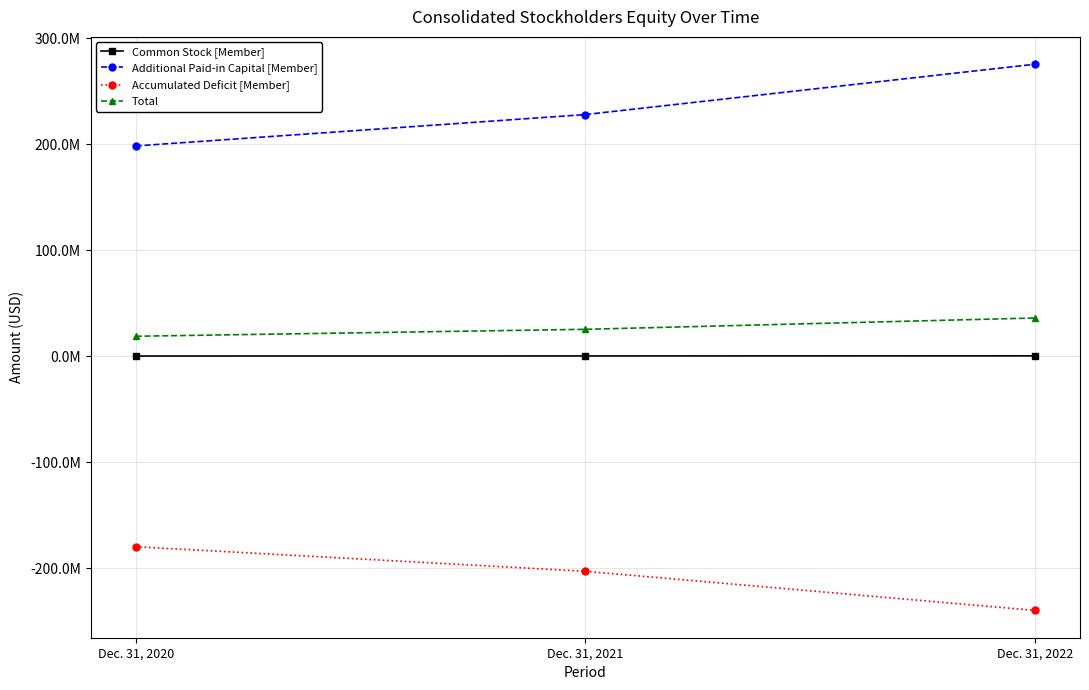

Is this an area chart (filled region under the line)?

No